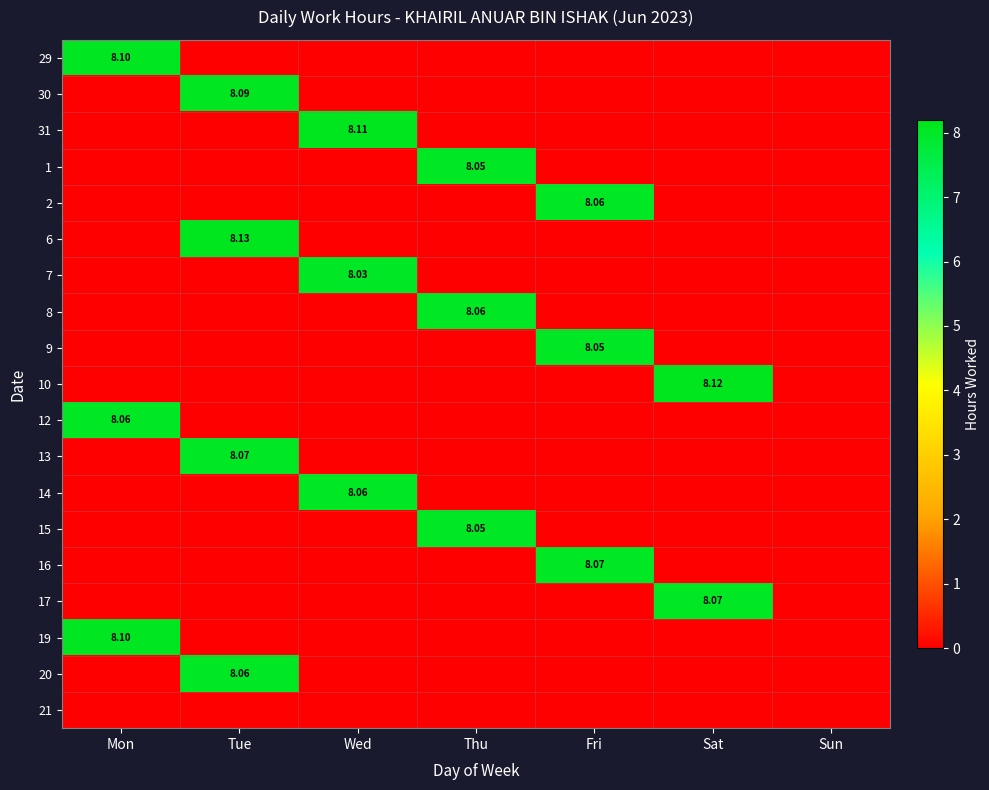

At Thu, list the series in order from smallest to largest.

29, 30, 31, 2, 6, 7, 9, 10, 12, 13, 14, 16, 17, 19, 20, 21, 1, 15, 8